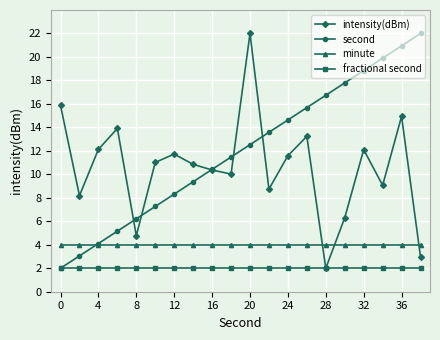

In intensity(dBm), how many points are lower than both neighbors (excluding endpoints)?

6